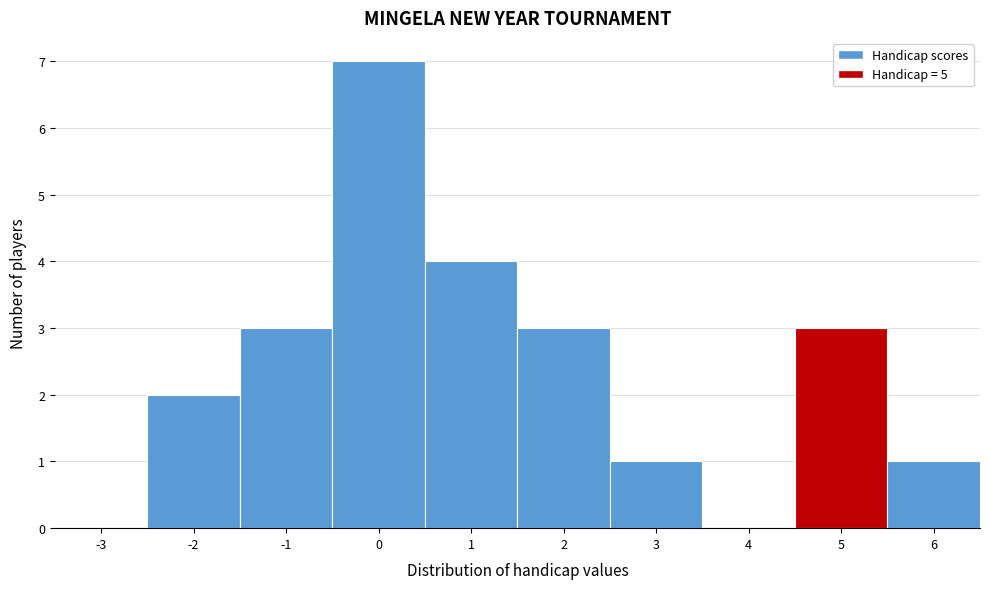

Over which range of the x-axis is the bar tallest?

-0.5 to 0.5